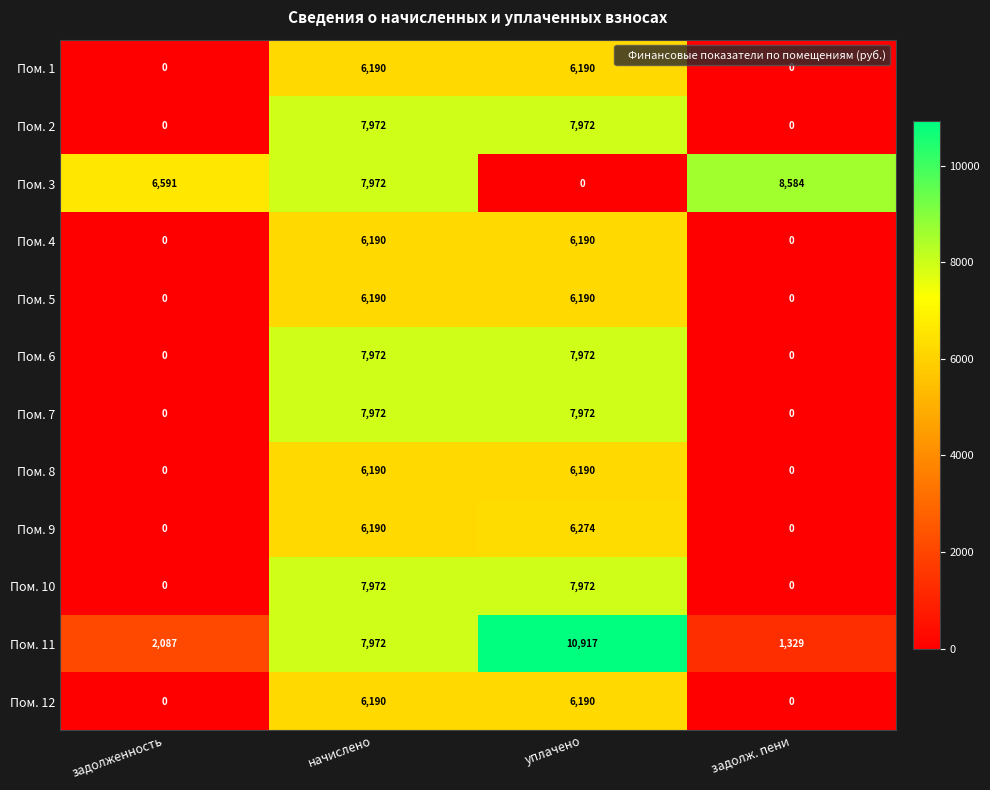

Which series has the largest total across all categories?

Пом. 3